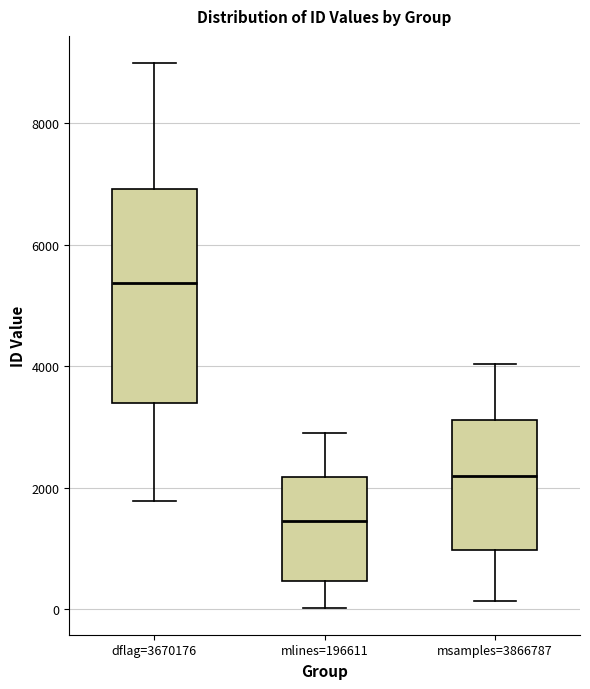

Where does the lower whisker of the box for msamples=3866787 end on the y-axis? The values are not printed on the chart, so give them approximately, as read against the axis.

200